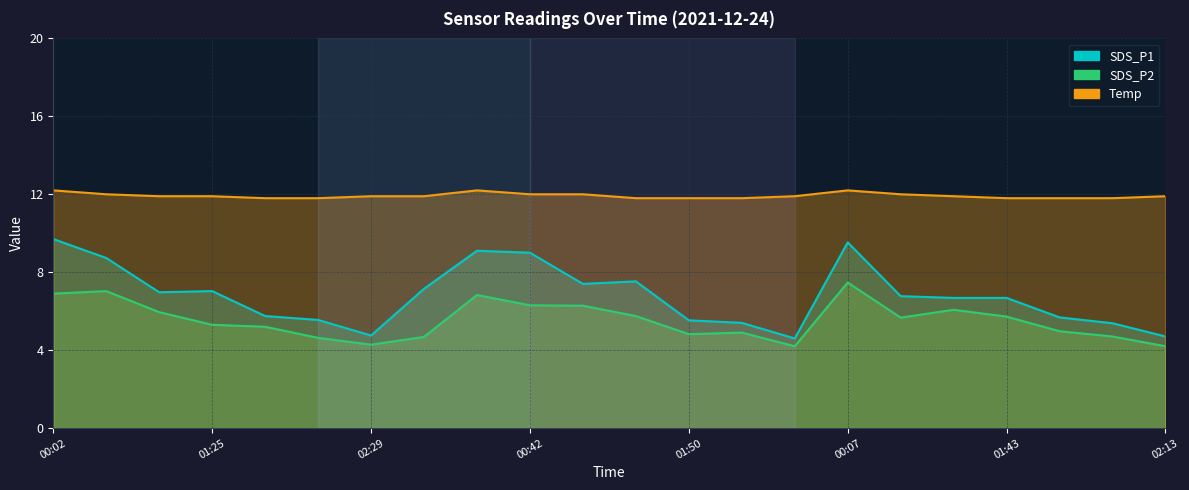

What position from the right is 02:08?

2